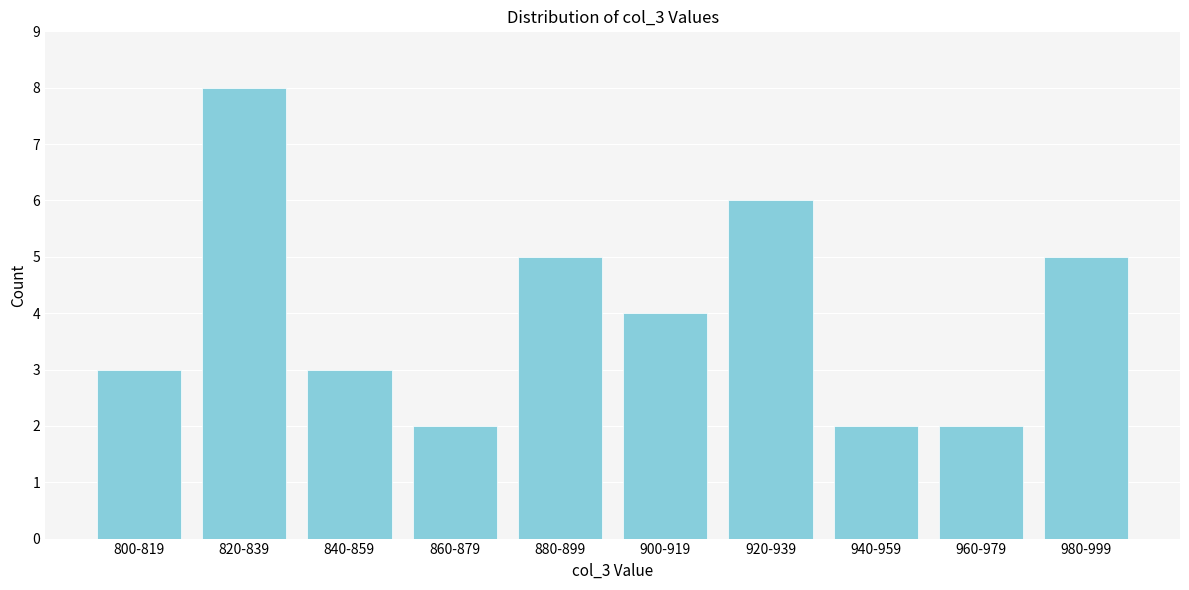

Reading right to left, extract all data points from this chart.

980-999=5	960-979=2	940-959=2	920-939=6	900-919=4	880-899=5	860-879=2	840-859=3	820-839=8	800-819=3